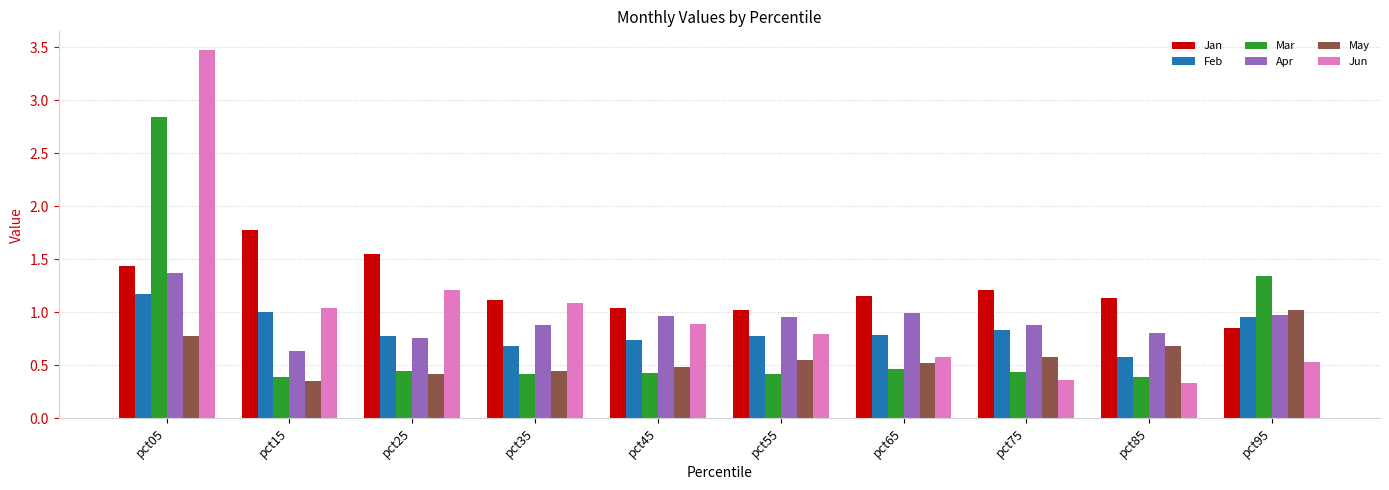

What is the sum of the Feb values at pct15 and pct55?

1.8